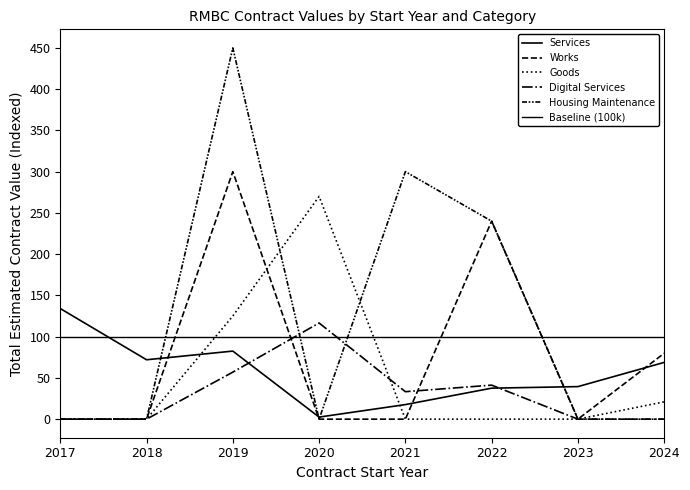

What is the sum of all Works values?

619.9